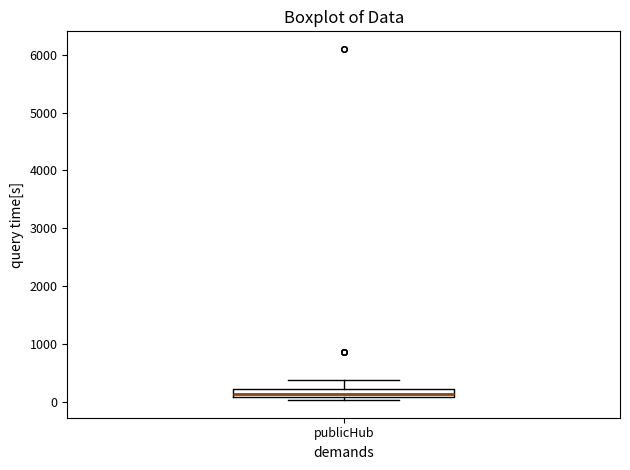

Where does the upper whisker of the box for publicHub end on the y-axis? The values are not printed on the chart, so give them approximately, as read against the axis.

400